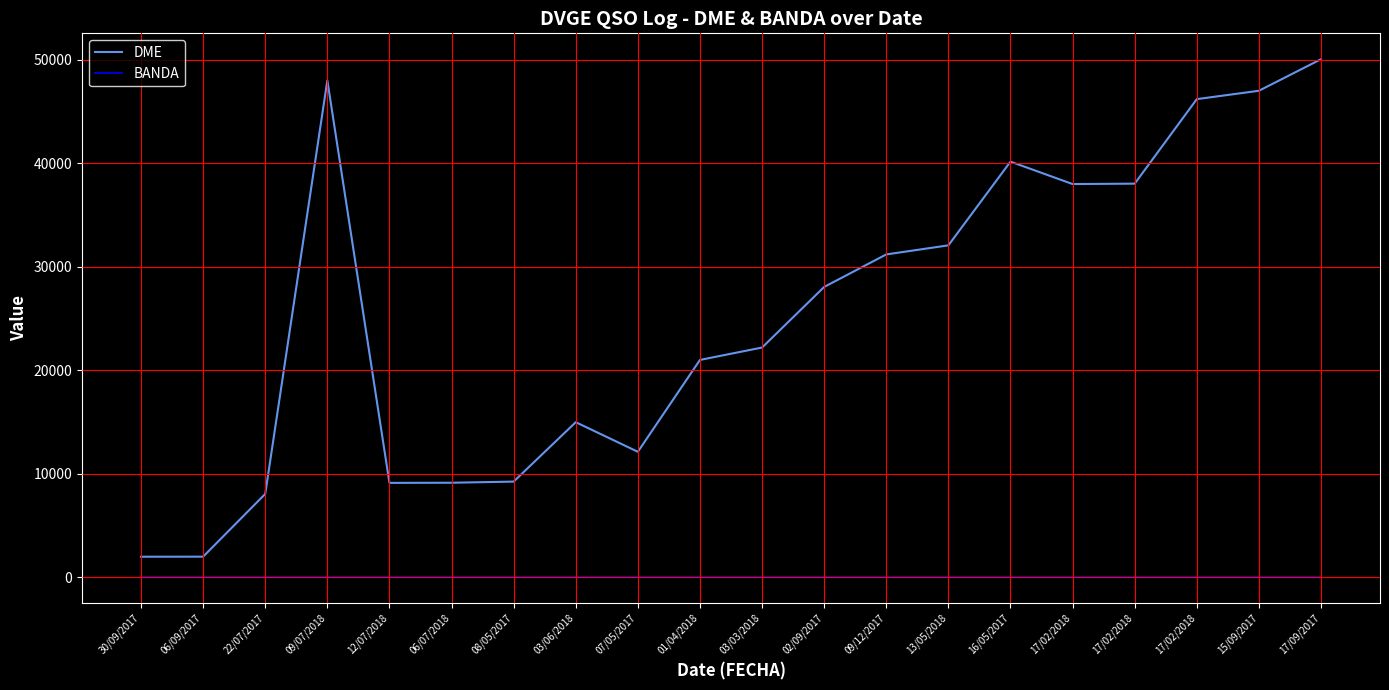

At which label is DME closest to 26035?

02/09/2017